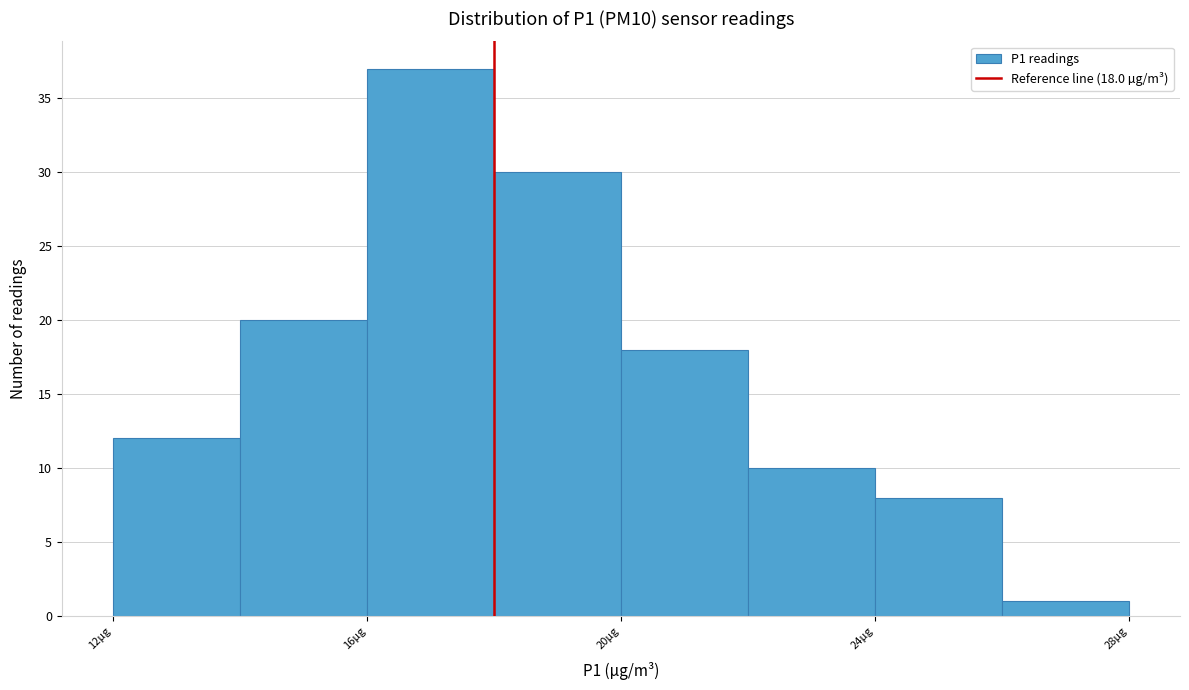

Over which range of the x-axis is the bar tallest?

16 to 18